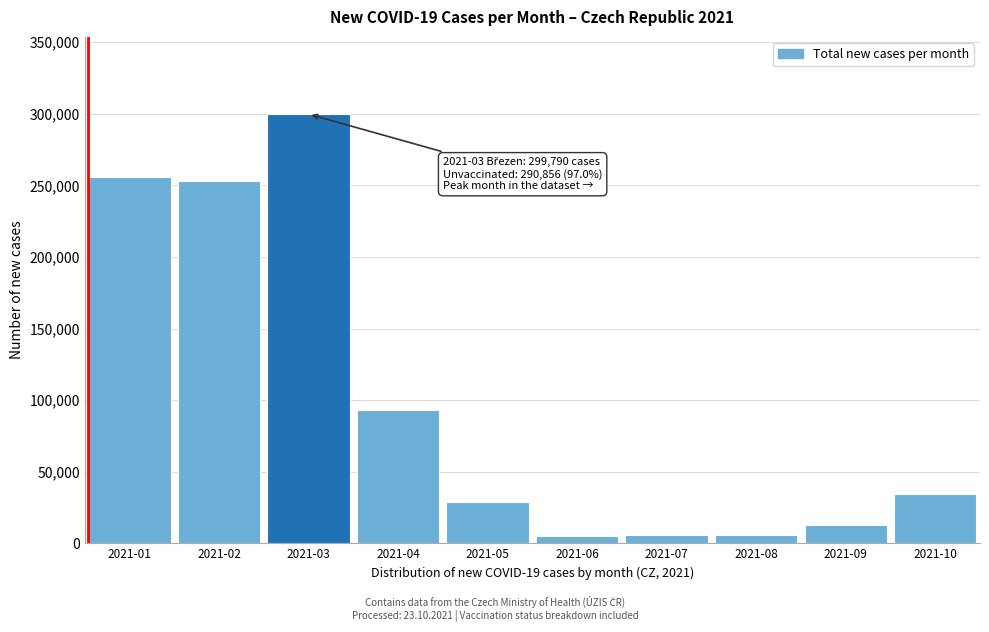

Which category has the highest value across all series?

2021-03